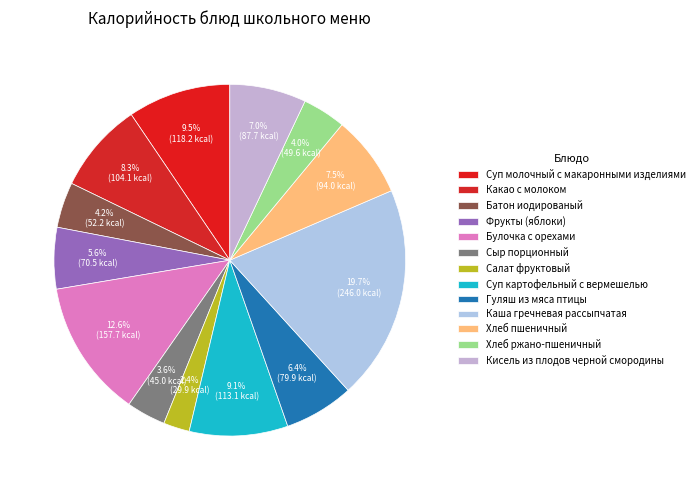

How many slices are in this pie chart?

13